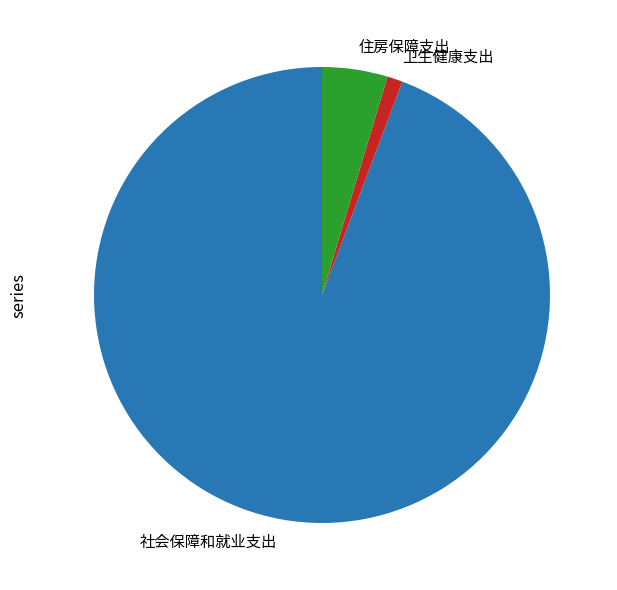

True or false: 卫生健康支出 accounts for 1% of the total.

True